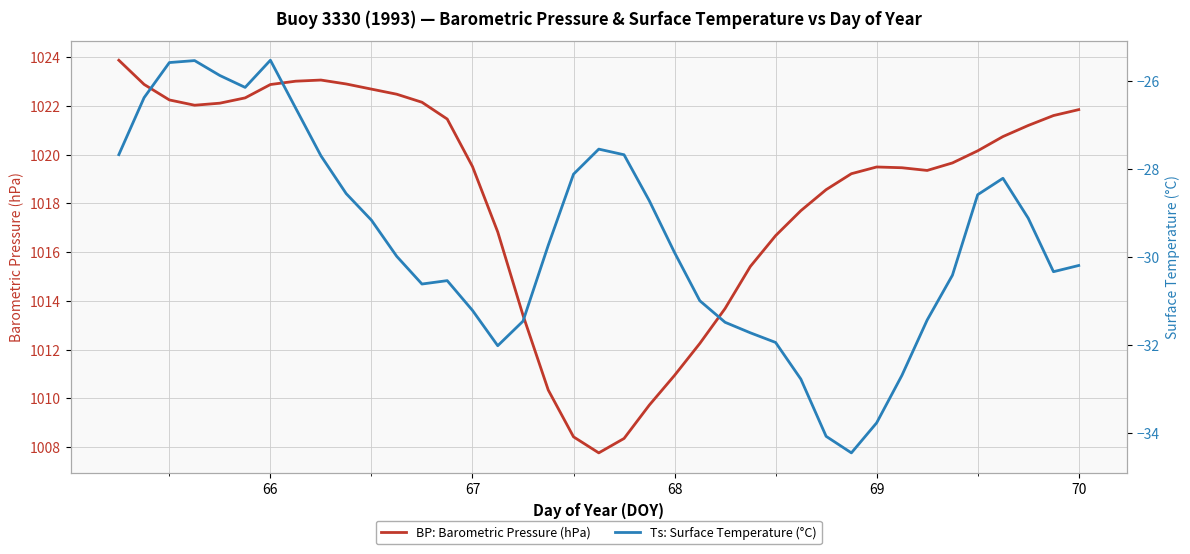

What is the smallest value displayed?

-34.4